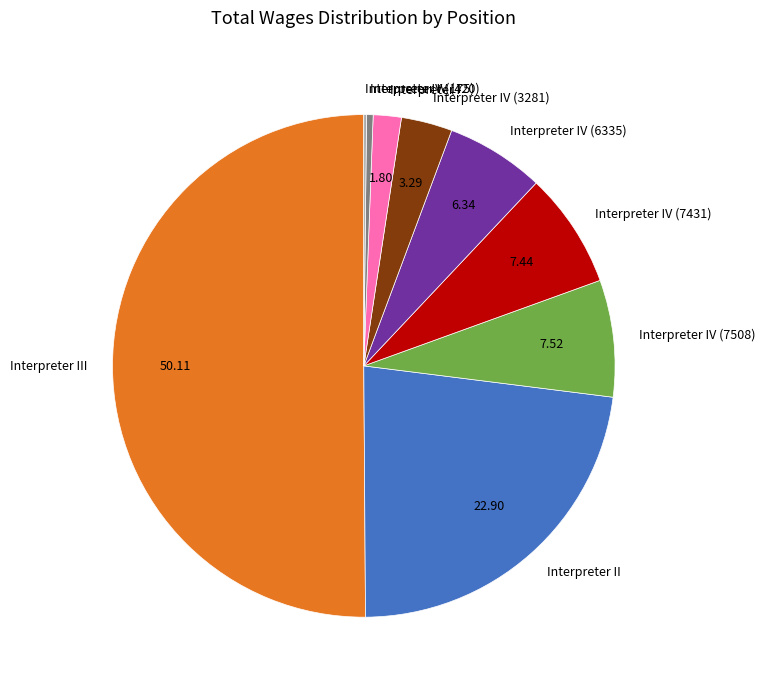

True or false: Interpreter IV (7508) accounts for 8% of the total.

True